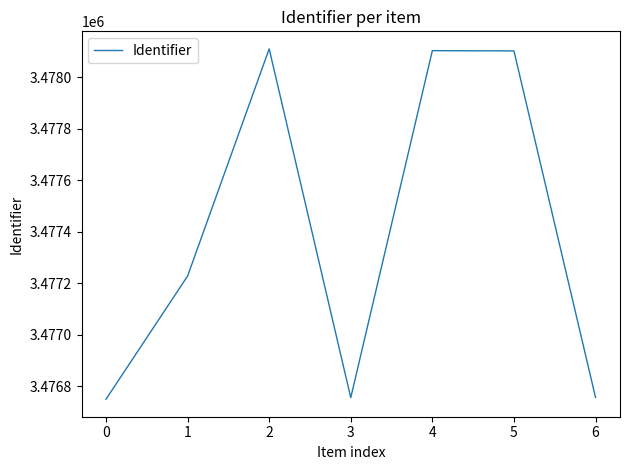

Is it true that the value at 2 is 3478110?

True